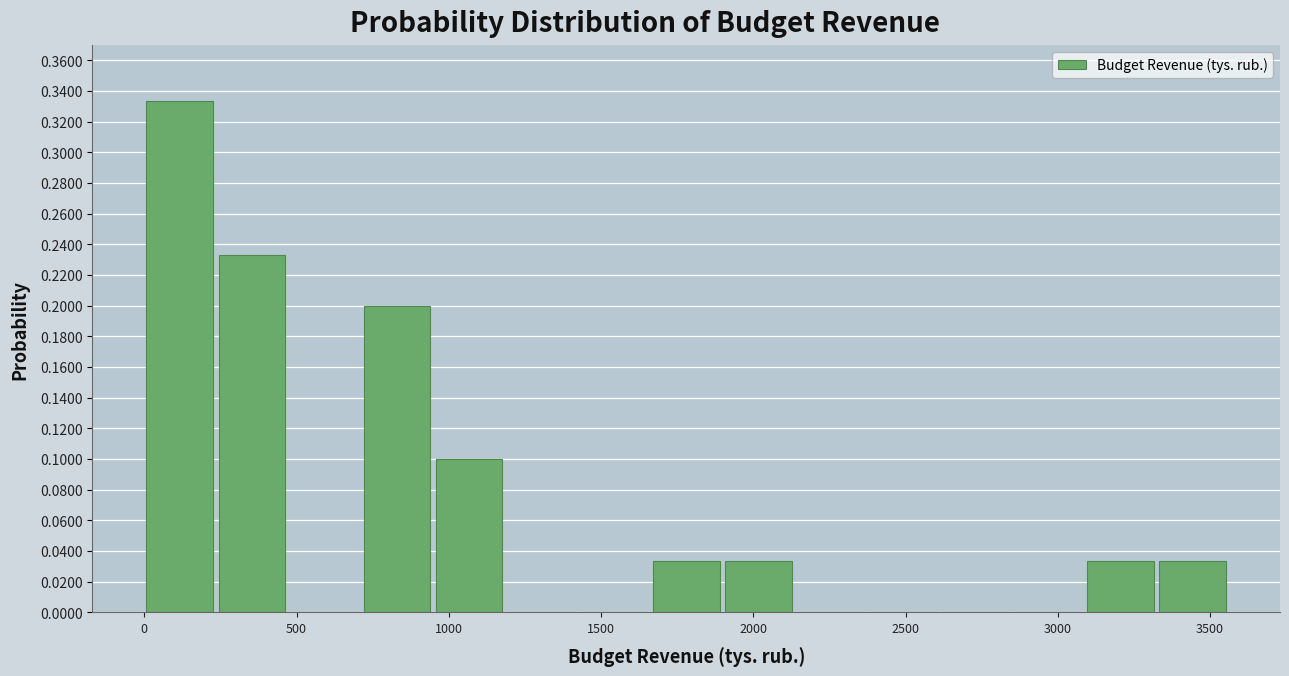

How tall is the bar that spans 3350 to 3550 on the x-axis? Neither the bar edges nor the heights are printed on the chart, so give them approximately, as read against the axes.

0.034